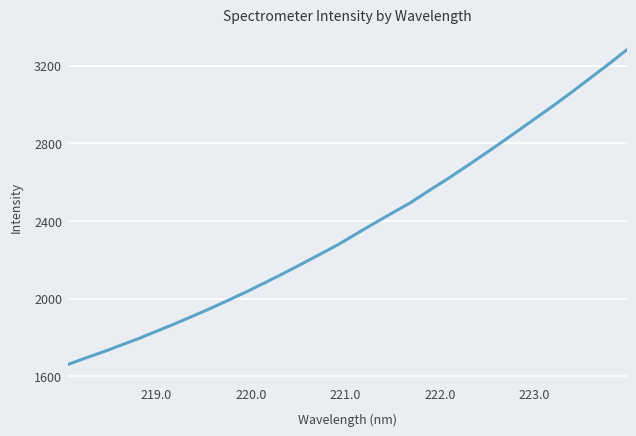

What is the minimum value shown in the chart?

1660.1